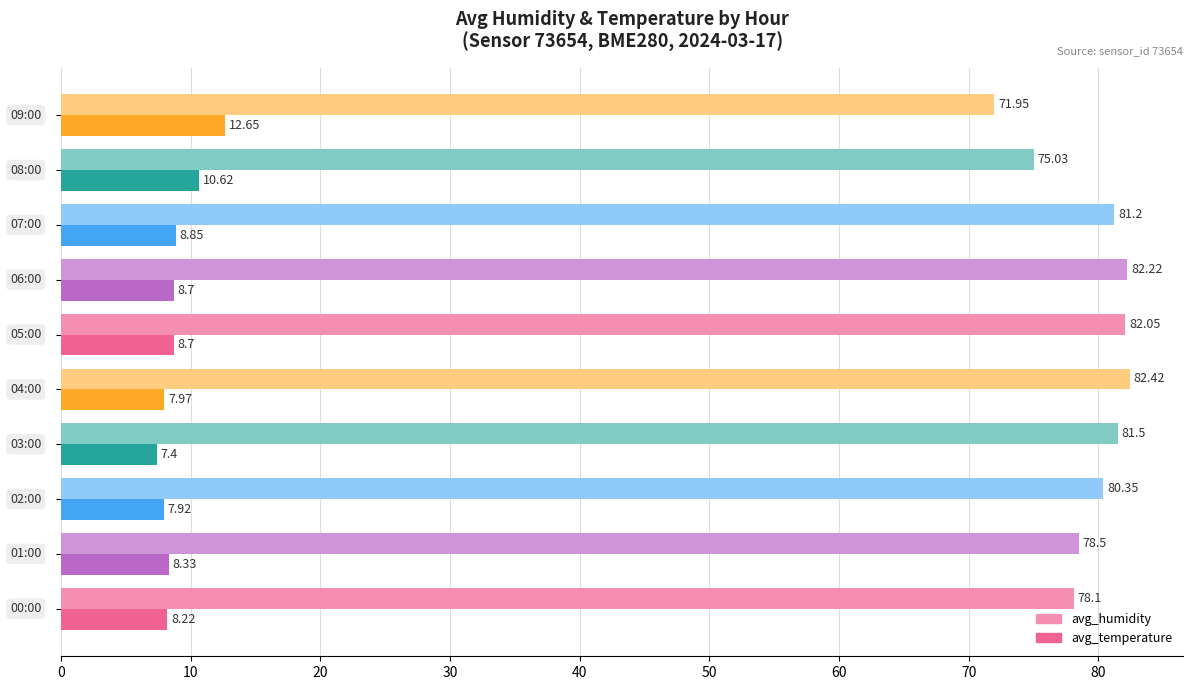

Which series has the largest range (max minus min)?

avg_humidity